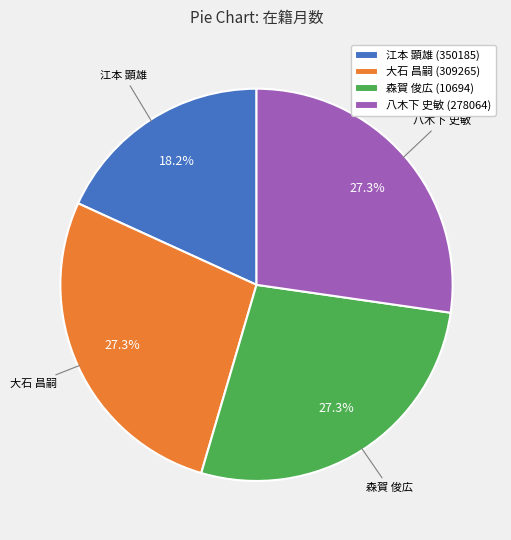

How many segments does this pie chart have?

4